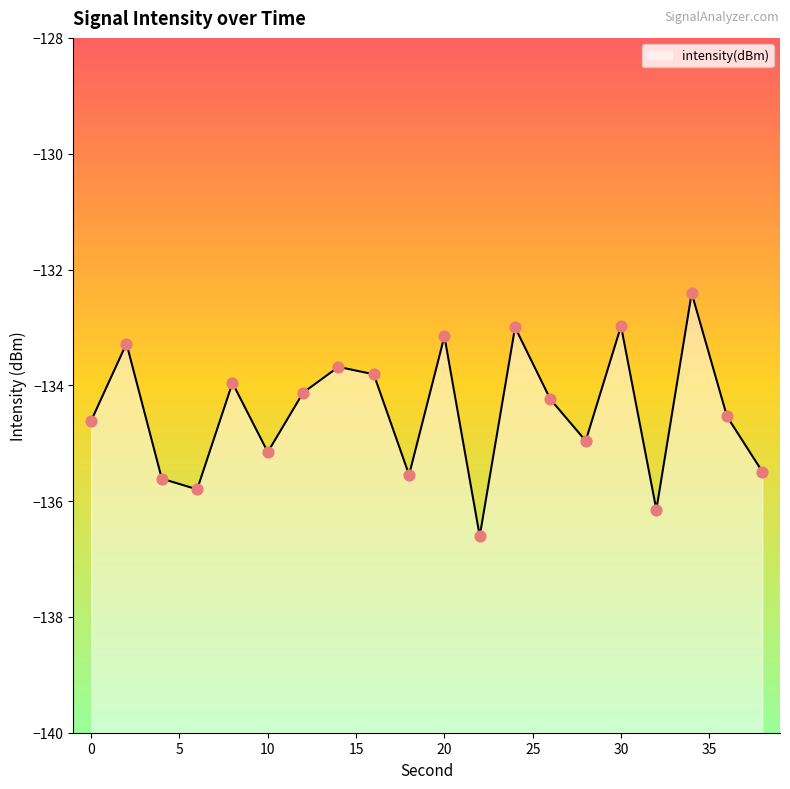

Between 14 and 10, which is larger?

14